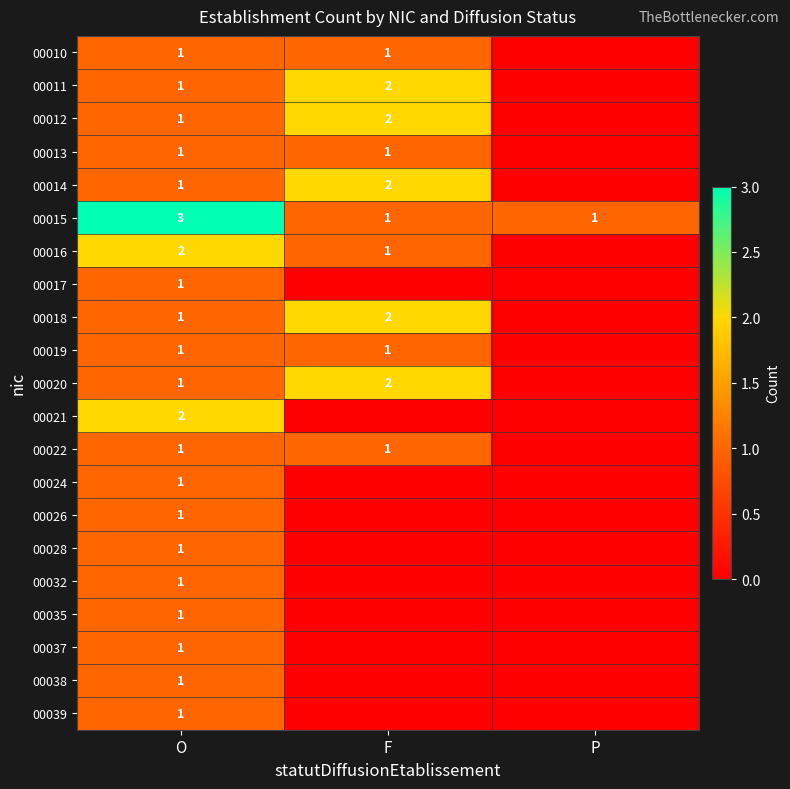

The 00013 series shows 1 at O. True or false?

True